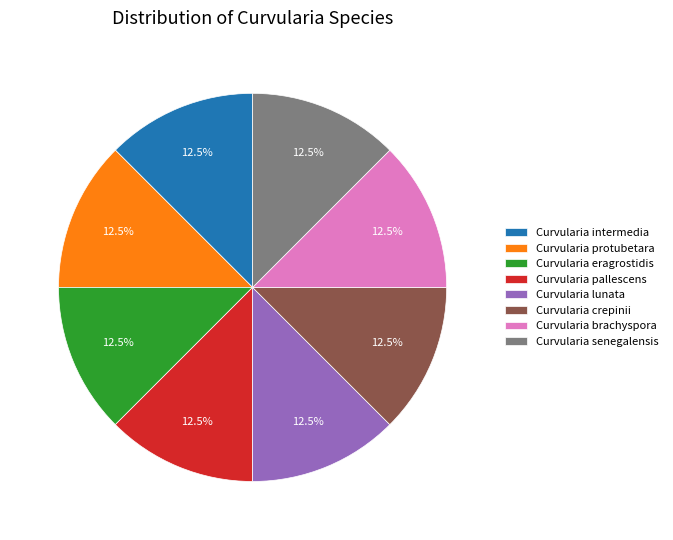

How many segments does this pie chart have?

8